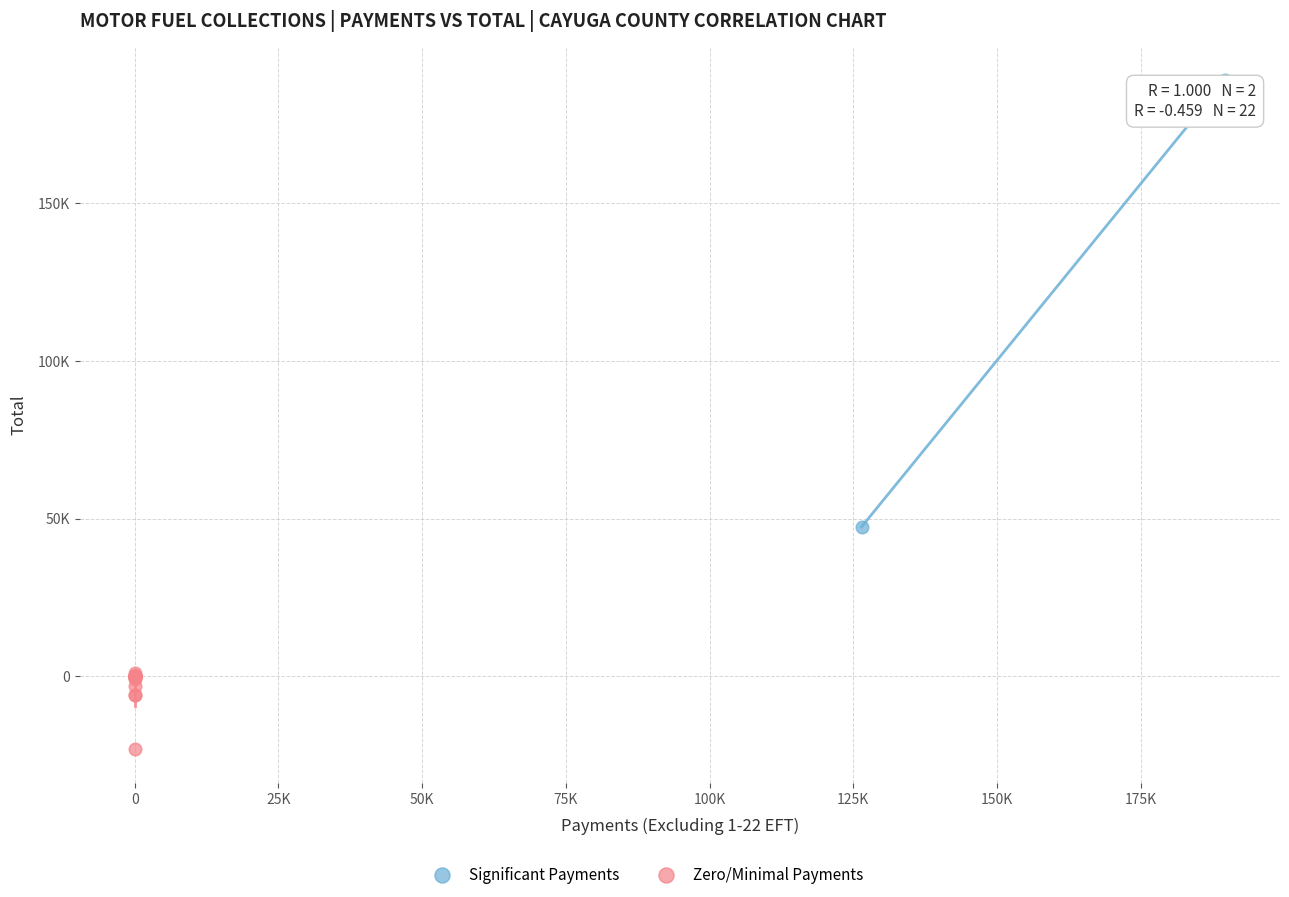

What are all the series names shown in the legend?

Significant Payments, Zero/Minimal Payments